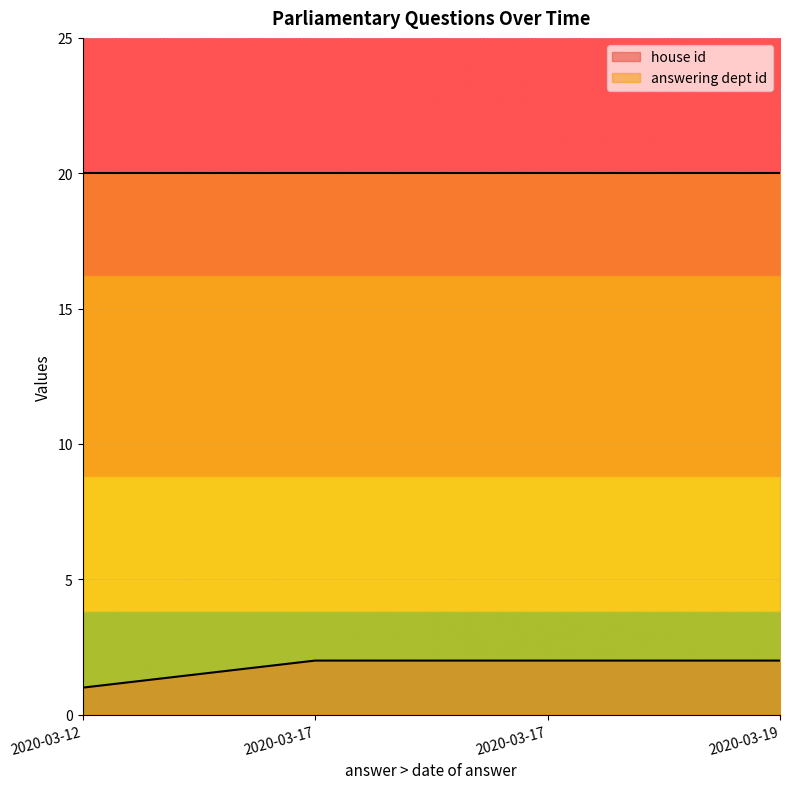

Is the value of house id at 2020-03-19 greater than the value of answering dept id at 2020-03-17?

No